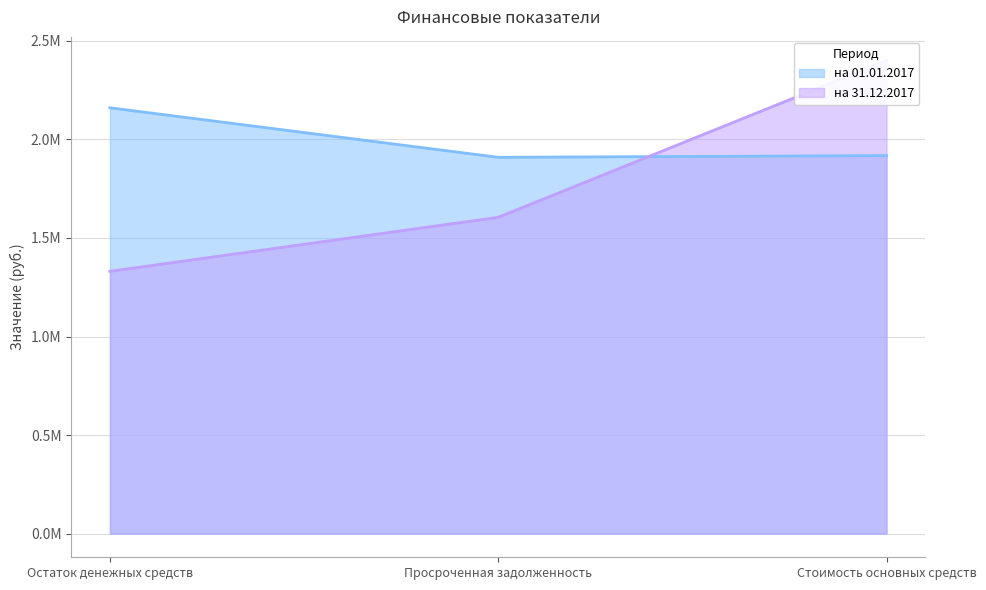

What is the maximum value for на 01.01.2017?

2160626